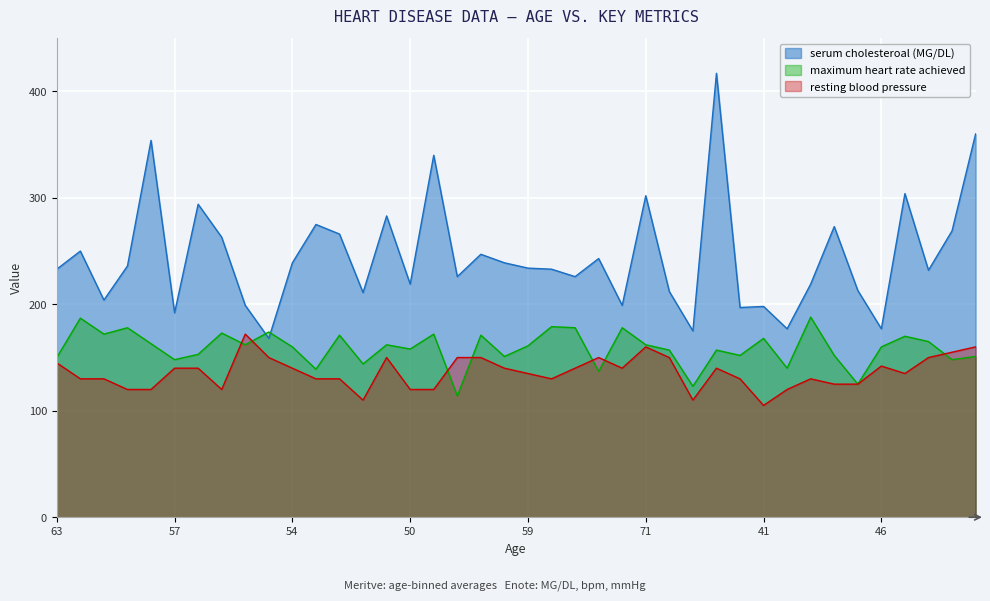

What is the difference between the highest and lowest values at 71?

142